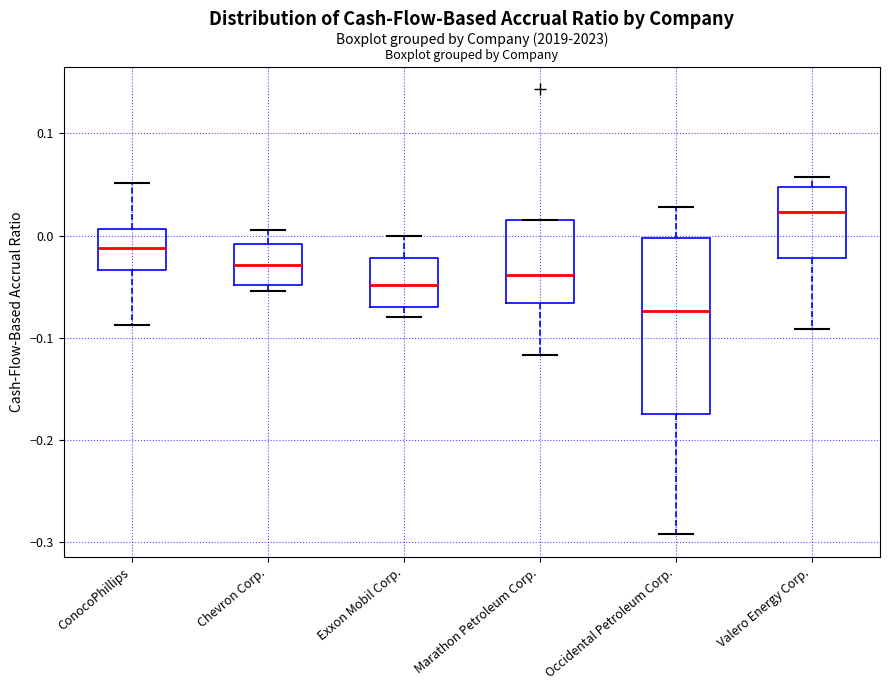

Reading left to right, read every box against the y-axis: the position of its median line, the range the box covers, and the ends of its whiskers. The values are not printed on the chart, so give them approximately, as read against the axis.

ConocoPhillips: median -0.01, box -0.03 to 0.01, whiskers -0.09 to 0.05
Chevron Corp.: median -0.03, box -0.05 to -0.01, whiskers -0.05 (just below the box's lower edge) to 0.01
Exxon Mobil Corp.: median -0.05, box -0.07 to -0.02, whiskers -0.08 to 0.00
Marathon Petroleum Corp.: median -0.04, box -0.07 to 0.02, whiskers -0.12 to 0.02
Occidental Petroleum Corp.: median -0.07, box -0.17 to 0.00, whiskers -0.29 to 0.03
Valero Energy Corp.: median 0.02, box -0.02 to 0.05, whiskers -0.09 to 0.06